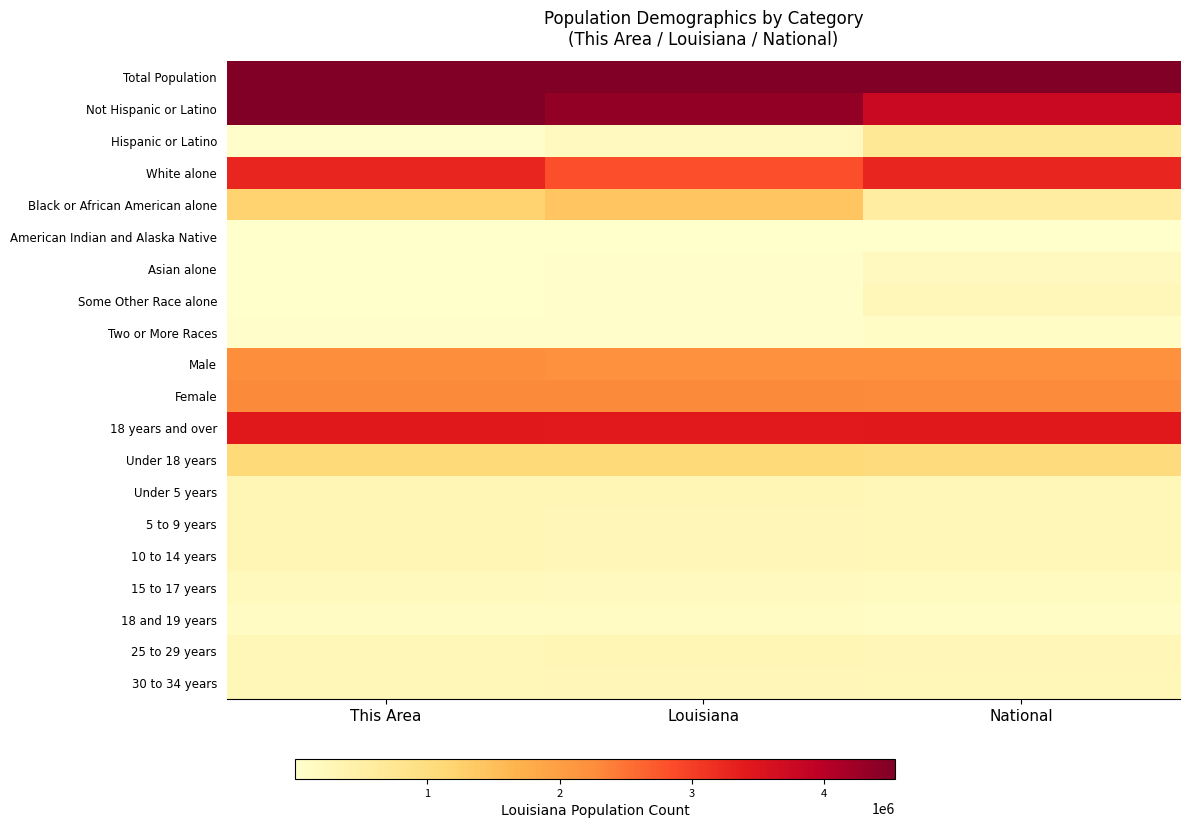

At This Area, list the series in order from smallest to largest.

Asian alone, Some Other Race alone, American Indian and Alaska Native, Hispanic or Latino, Two or More Races, 18 and 19 years, 15 to 17 years, 30 to 34 years, 25 to 29 years, 10 to 14 years, 5 to 9 years, Under 5 years, Under 18 years, Black or African American alone, Male, Female, White alone, 18 years and over, Not Hispanic or Latino, Total Population